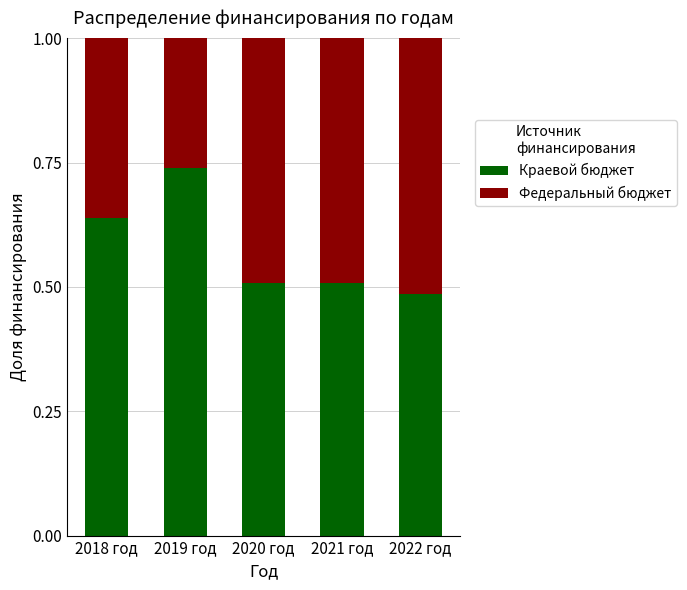

What is the sum of all Краевой бюджет values?

2.9